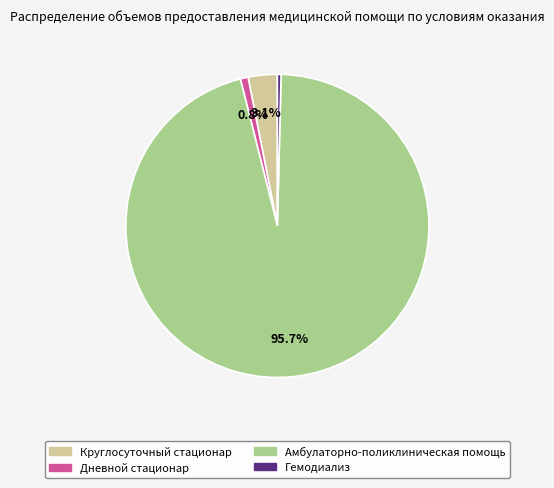

Is there any slice that represents more than half of the pie?

Yes